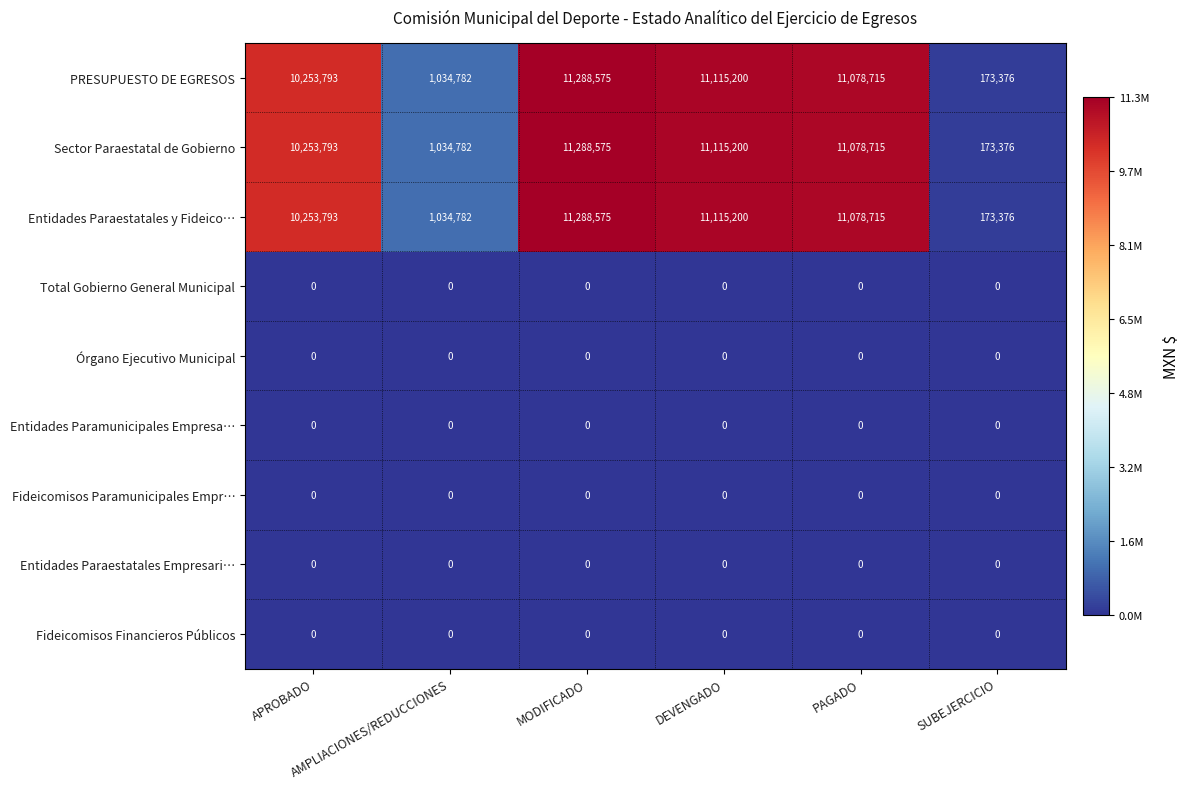

What is the difference between the maximum and minimum values in the Sector Paraestatal de Gobierno series?

11115199